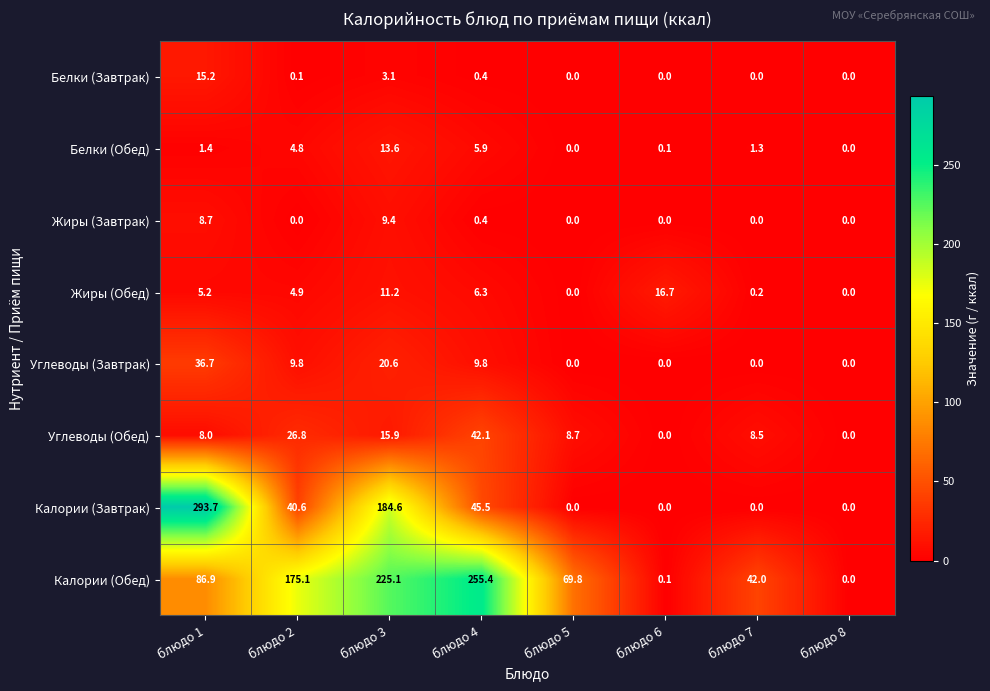

How many series are shown in this chart?

8